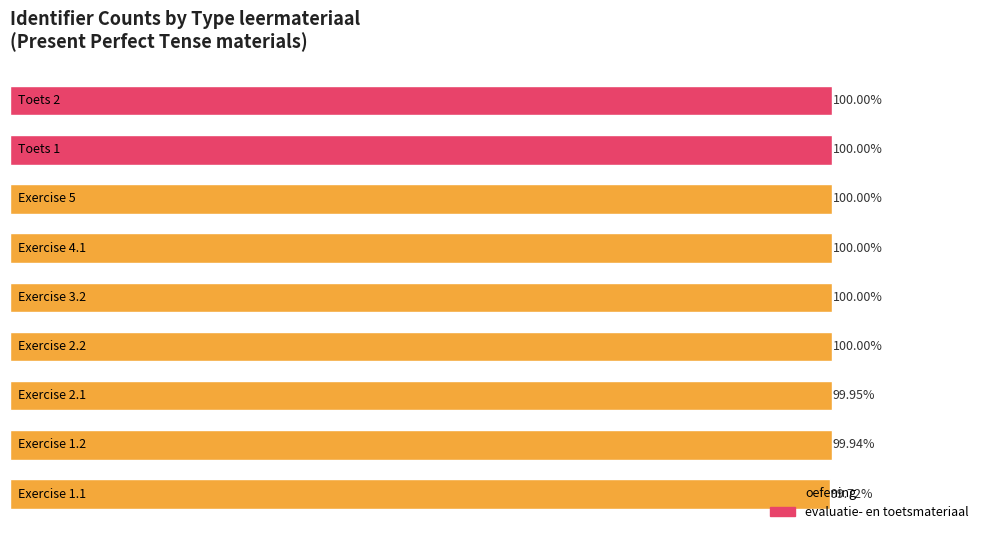

Does the chart contain stacked bars?

No